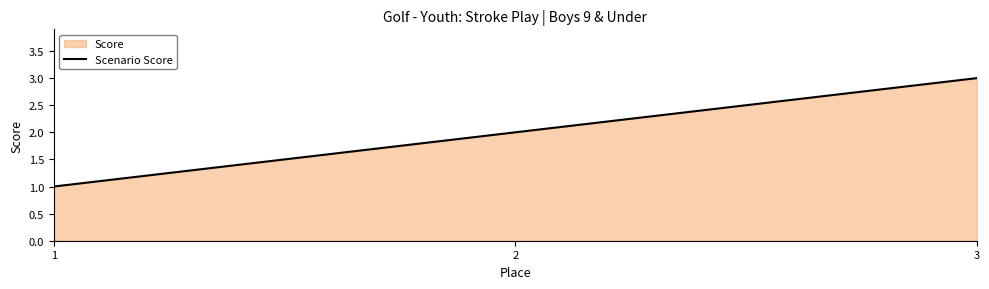

What is the value of the 2nd point from the left?

2